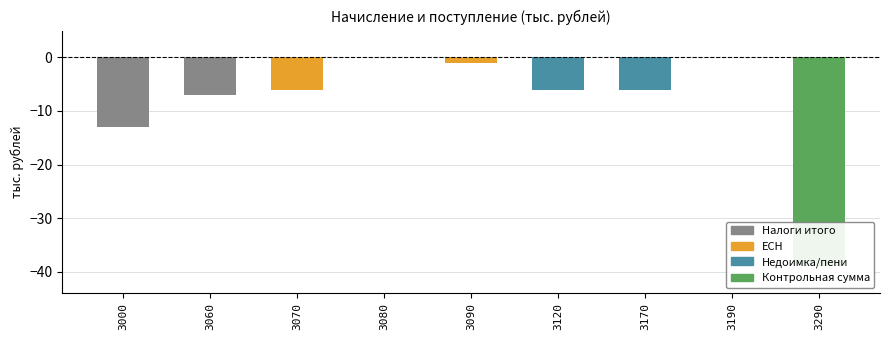

Read the value at 3290, to the nearest 5.

-40